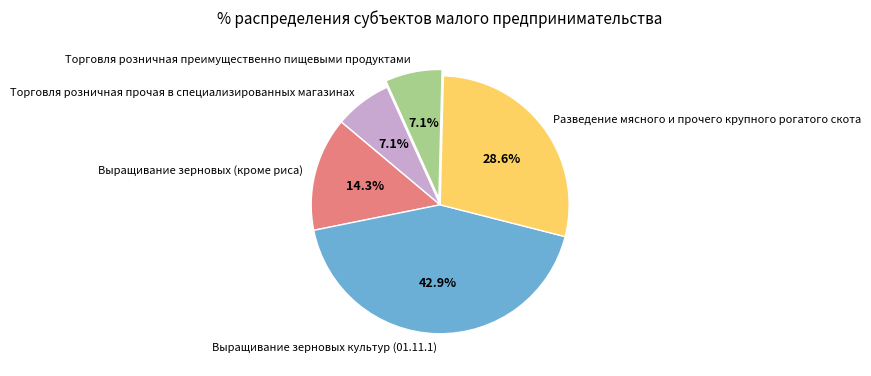

How many segments does this pie chart have?

5